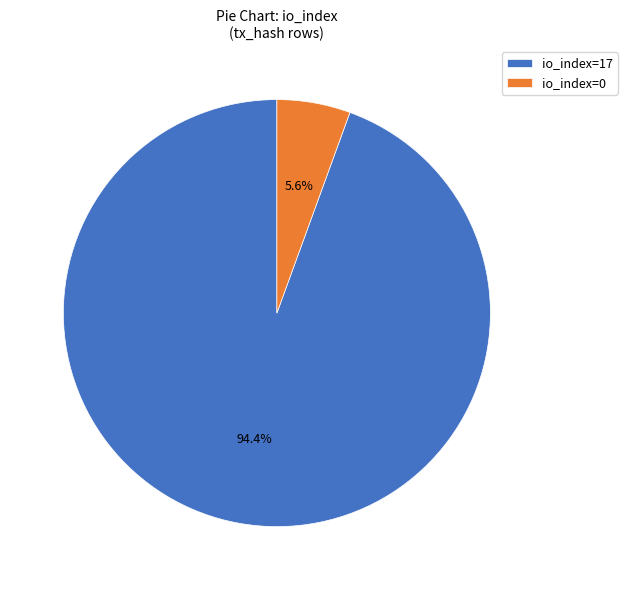

Rank the categories by value from highest to lowest.

io_index=17, io_index=0